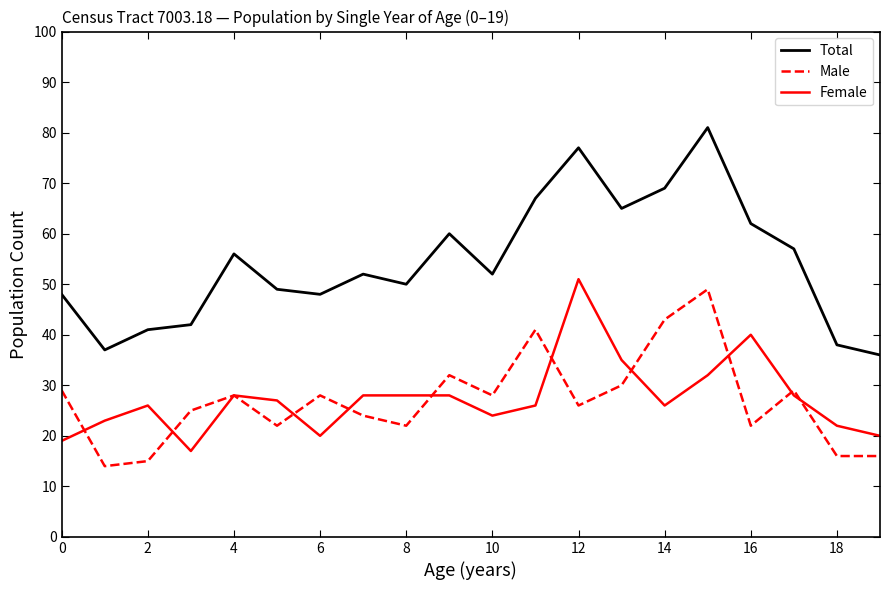

True or false: Male and Total intersect in this chart.

False